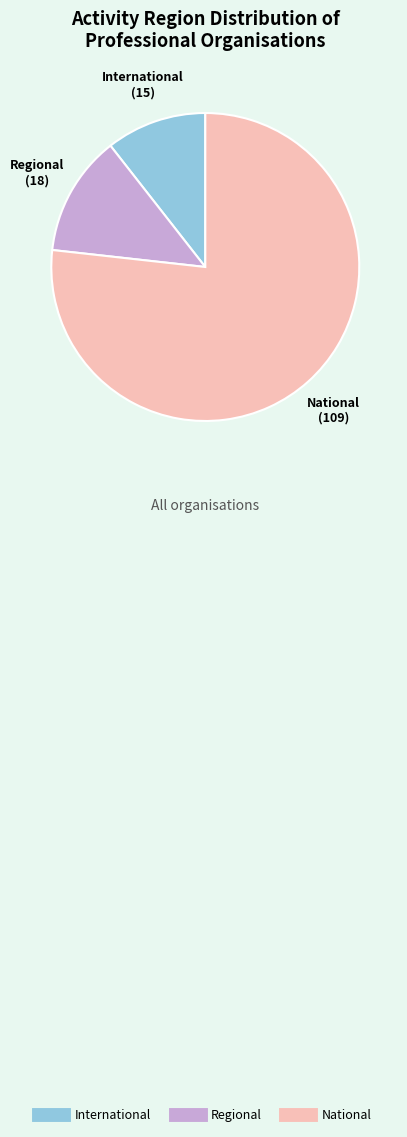

Is it true that National is 63% of the pie?

False